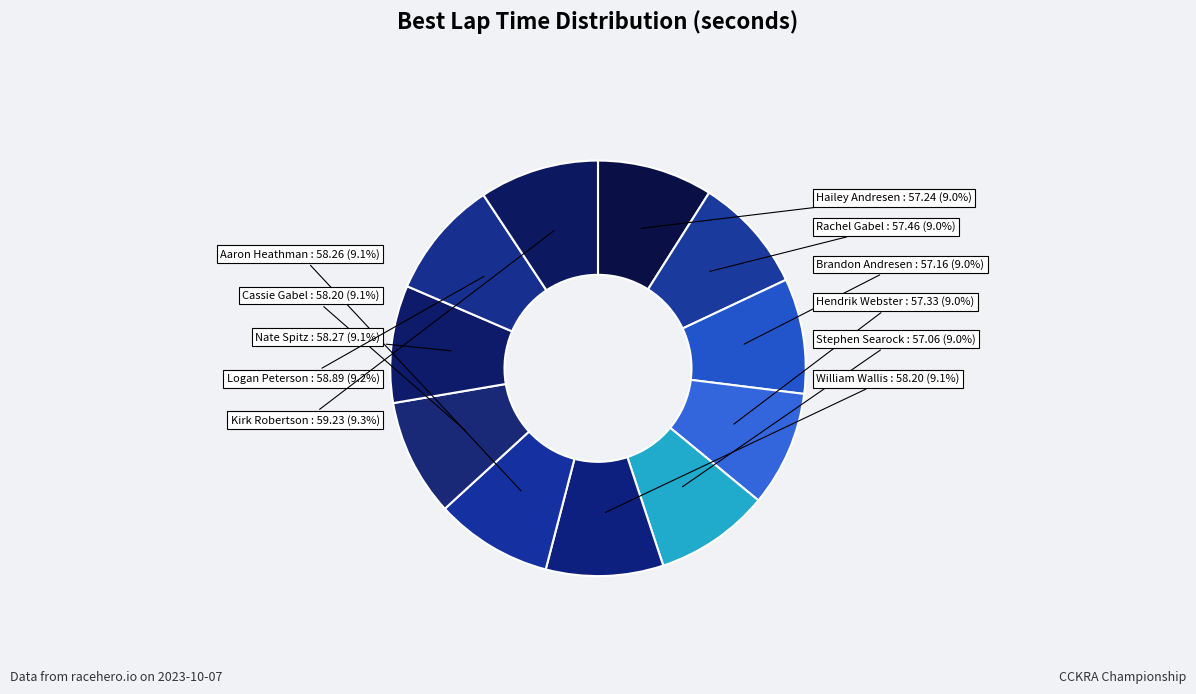

What is the total percentage of Hailey Andresen and Kirk Robertson?

18.3%